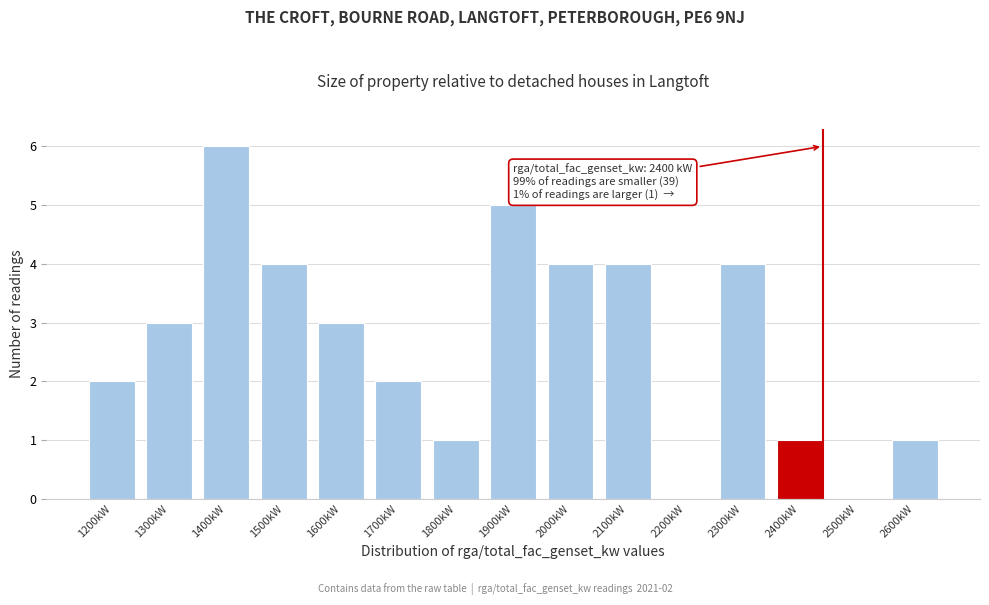

Reading right to left, transcribe all the data shown in this chart.

2600kW=1	2500kW=0	2400kW=1	2300kW=4	2200kW=0	2100kW=4	2000kW=4	1900kW=5	1800kW=1	1700kW=2	1600kW=3	1500kW=4	1400kW=6	1300kW=3	1200kW=2